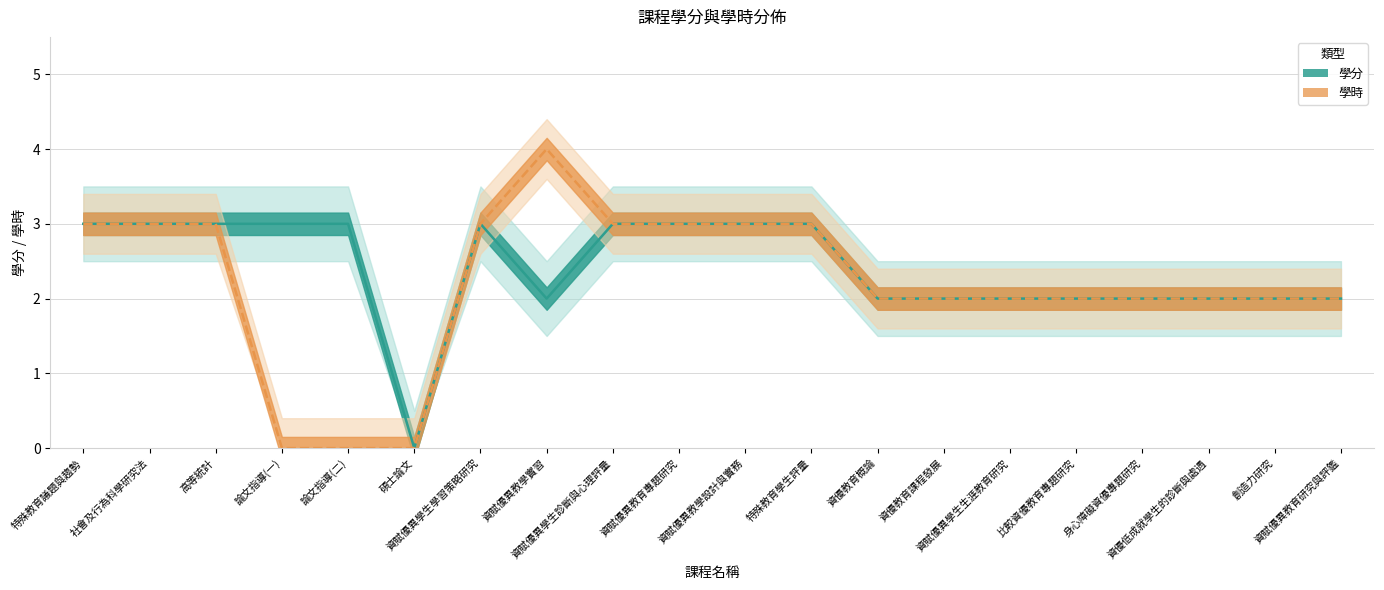

Reading left to right, list all the values displayed in this chart.

學分: 3	3	3	3	3	0	3	2	3	3	3	3	2	2	2	2	2	2	2	2
學時: 3	3	3	0	0	0	3	4	3	3	3	3	2	2	2	2	2	2	2	2